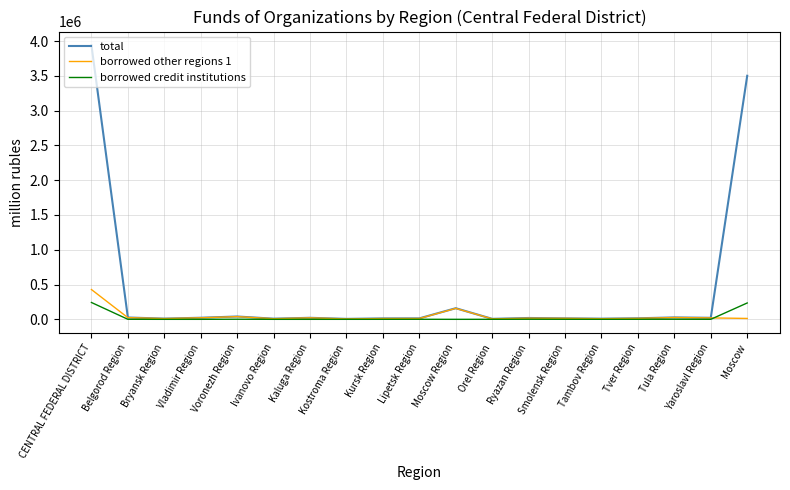

List the series in order of their peak value, lowest first.

borrowed credit institutions, borrowed other regions 1, total